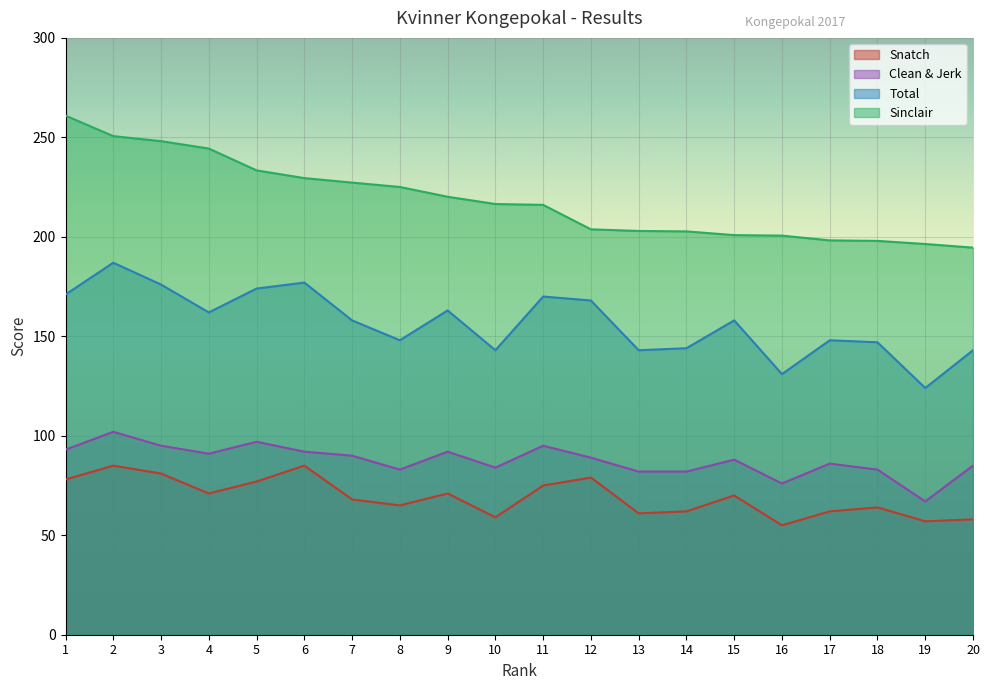

What are all the series names shown in the legend?

Snatch, Clean & Jerk, Total, Sinclair